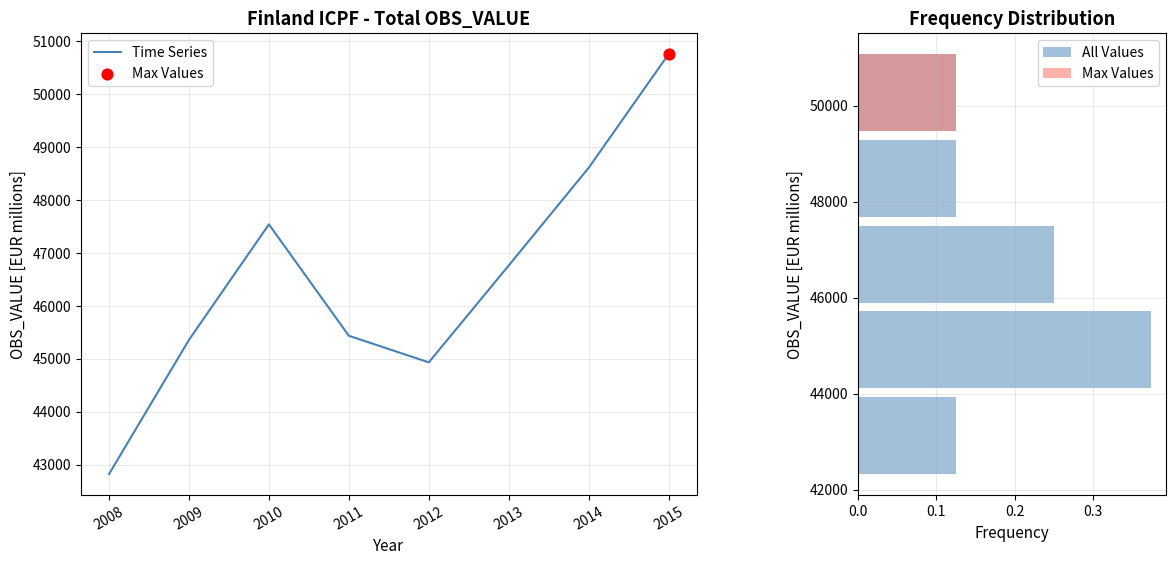

What is the ratio of the value at 2009 to the value at 2012?

1.0